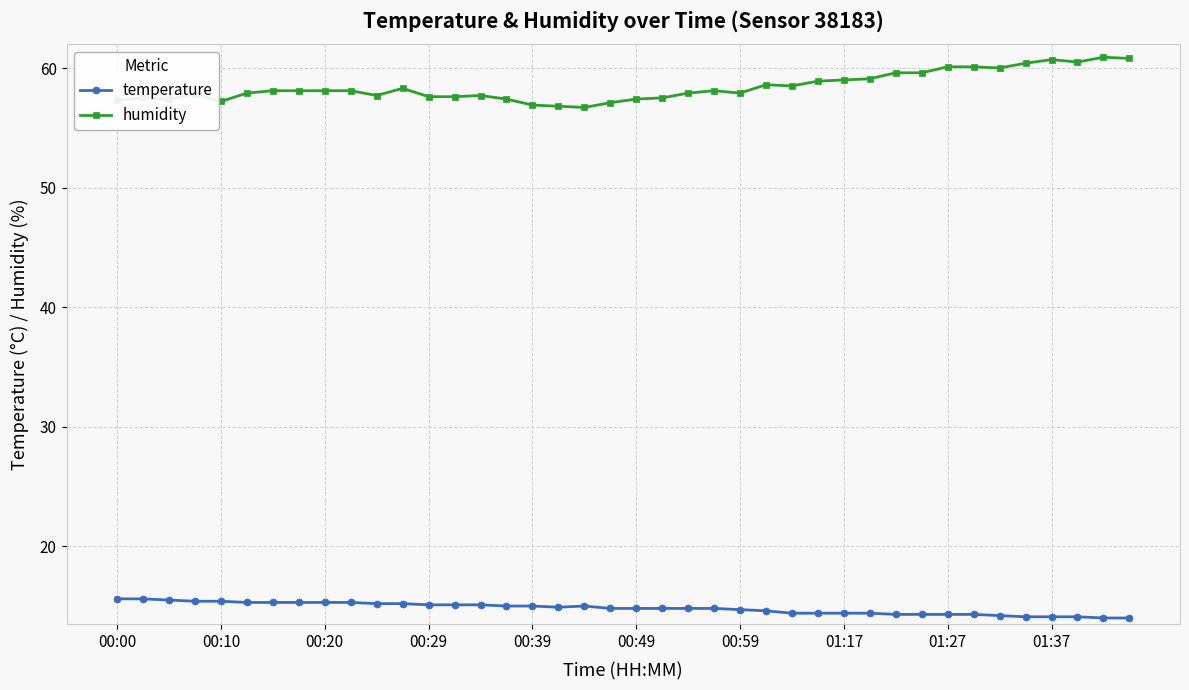

What is the minimum value for humidity?

56.7